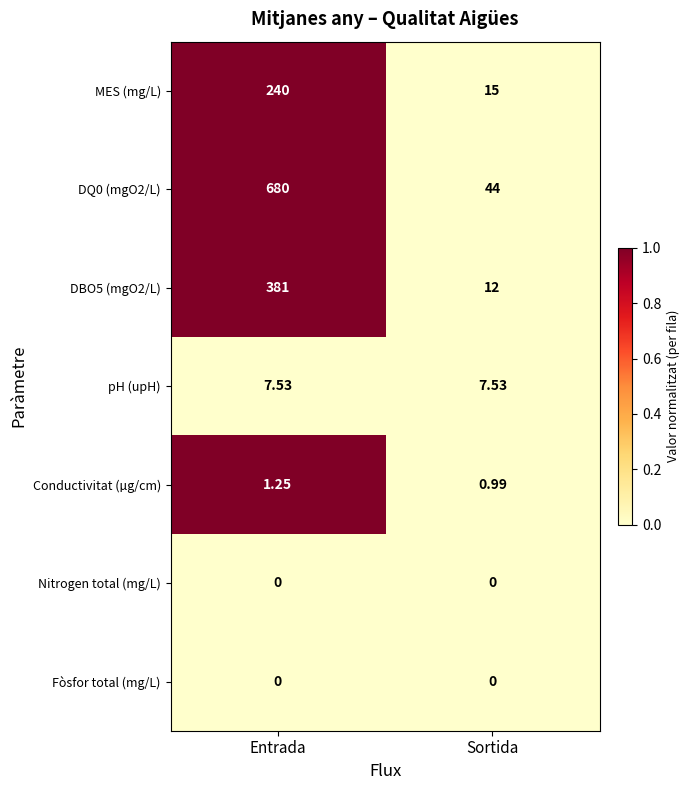

Rank the categories by Conductivitat (µg/cm) value from lowest to highest.

Sortida, Entrada